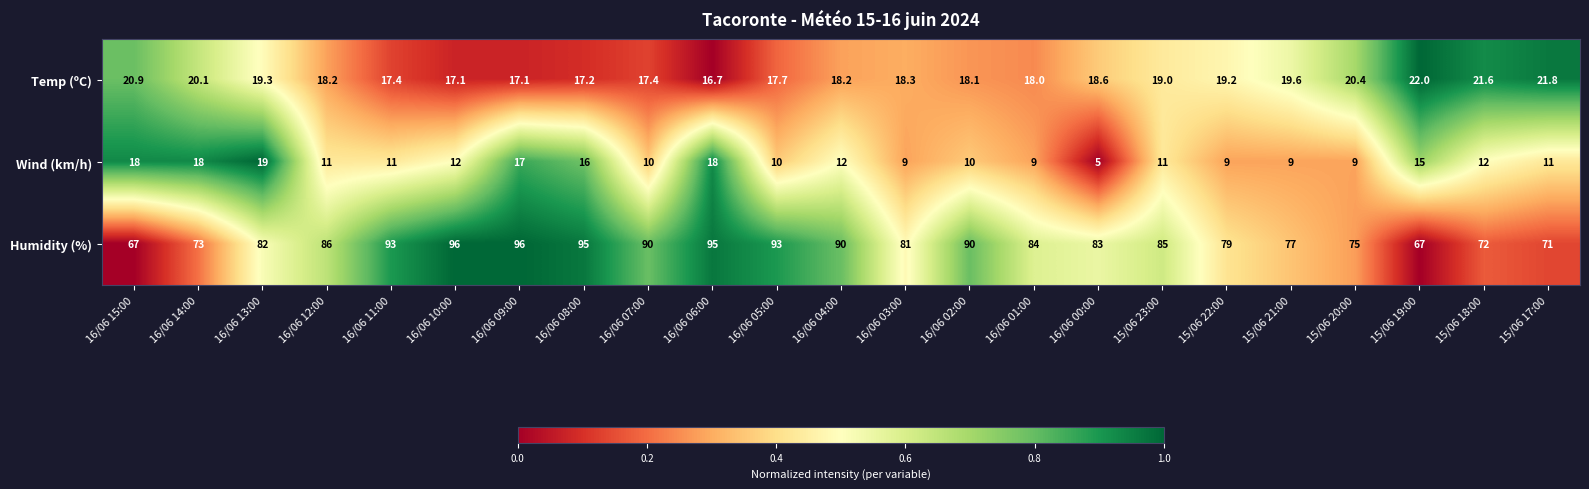

At which label is Temp (ºC) closest to 19?

15/06 23:00